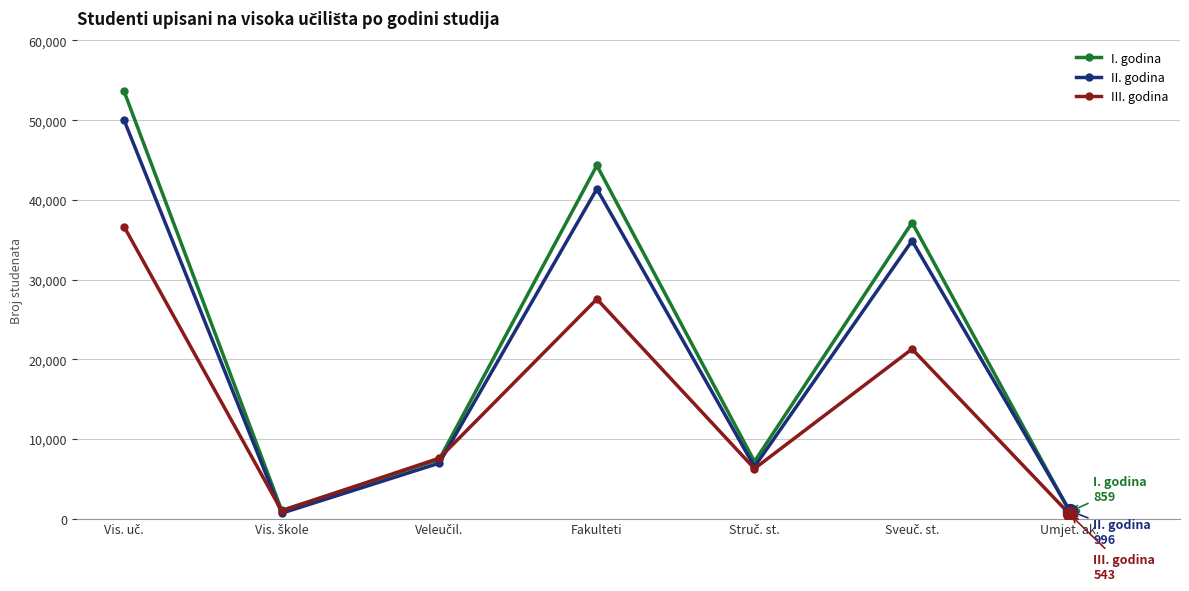

At how many categories does at least one series exceed 9574?

3